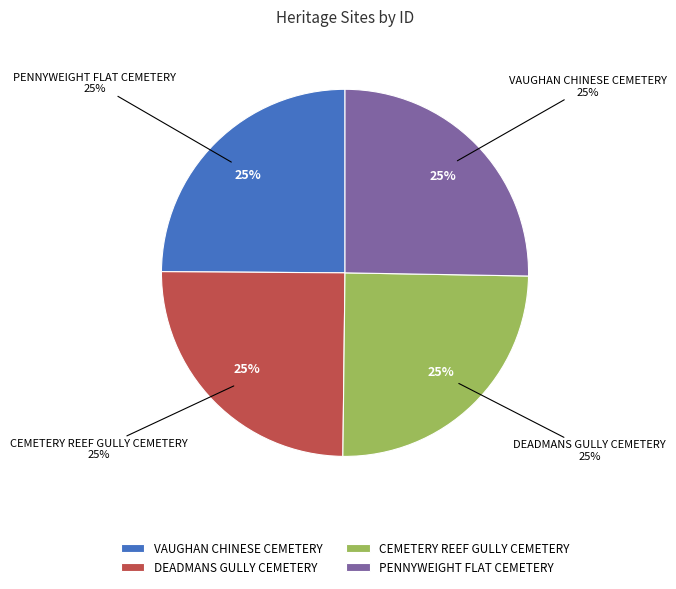

The PENNYWEIGHT FLAT CEMETERY slice represents 14% of the pie. True or false?

False